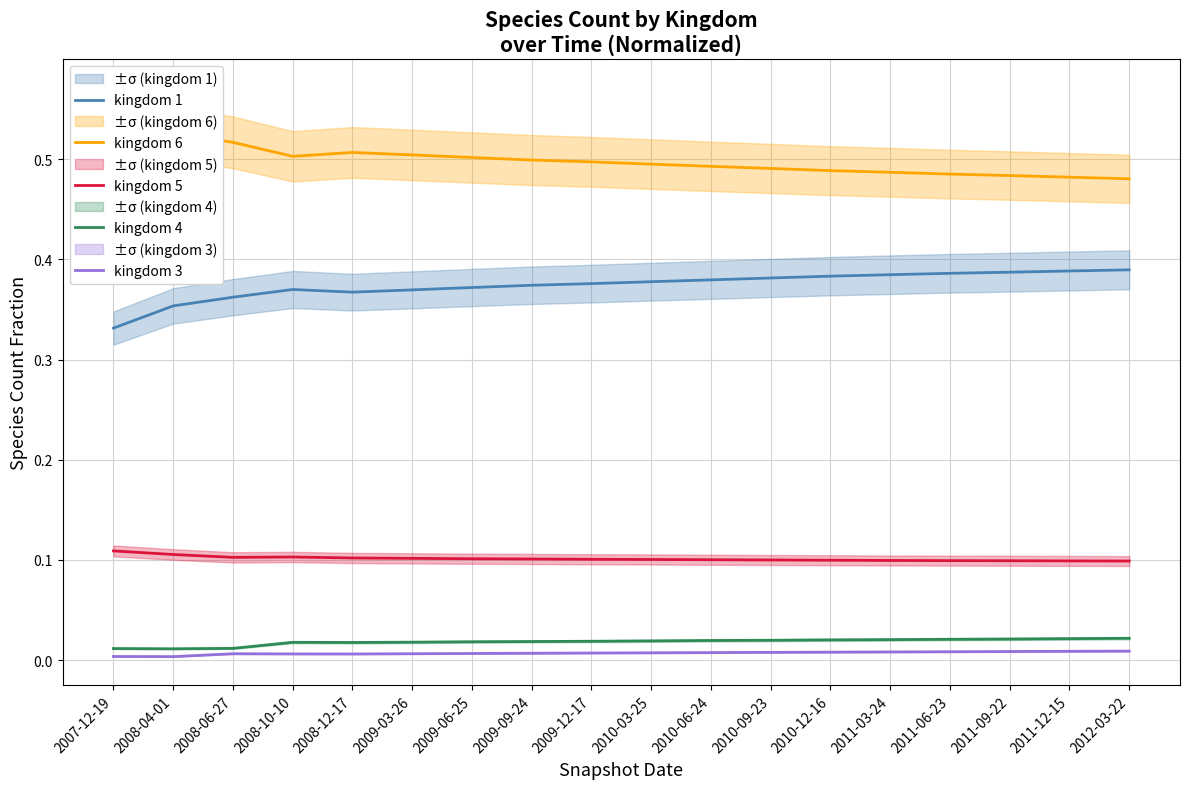

What is the label of the 5th point from the right?

2011-03-24